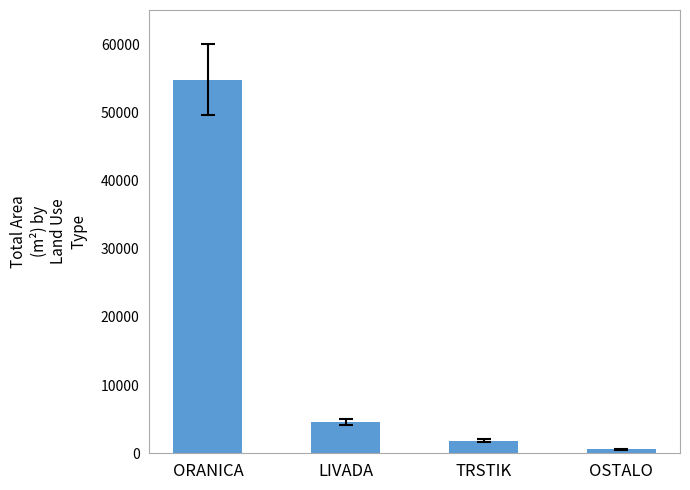

What is the approximate value at TRSTIK, to the nearest 100?

1800